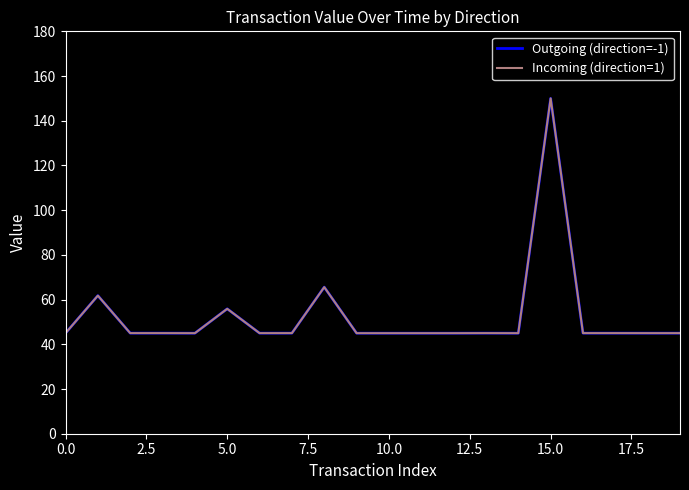

Is this an area chart (filled region under the line)?

No